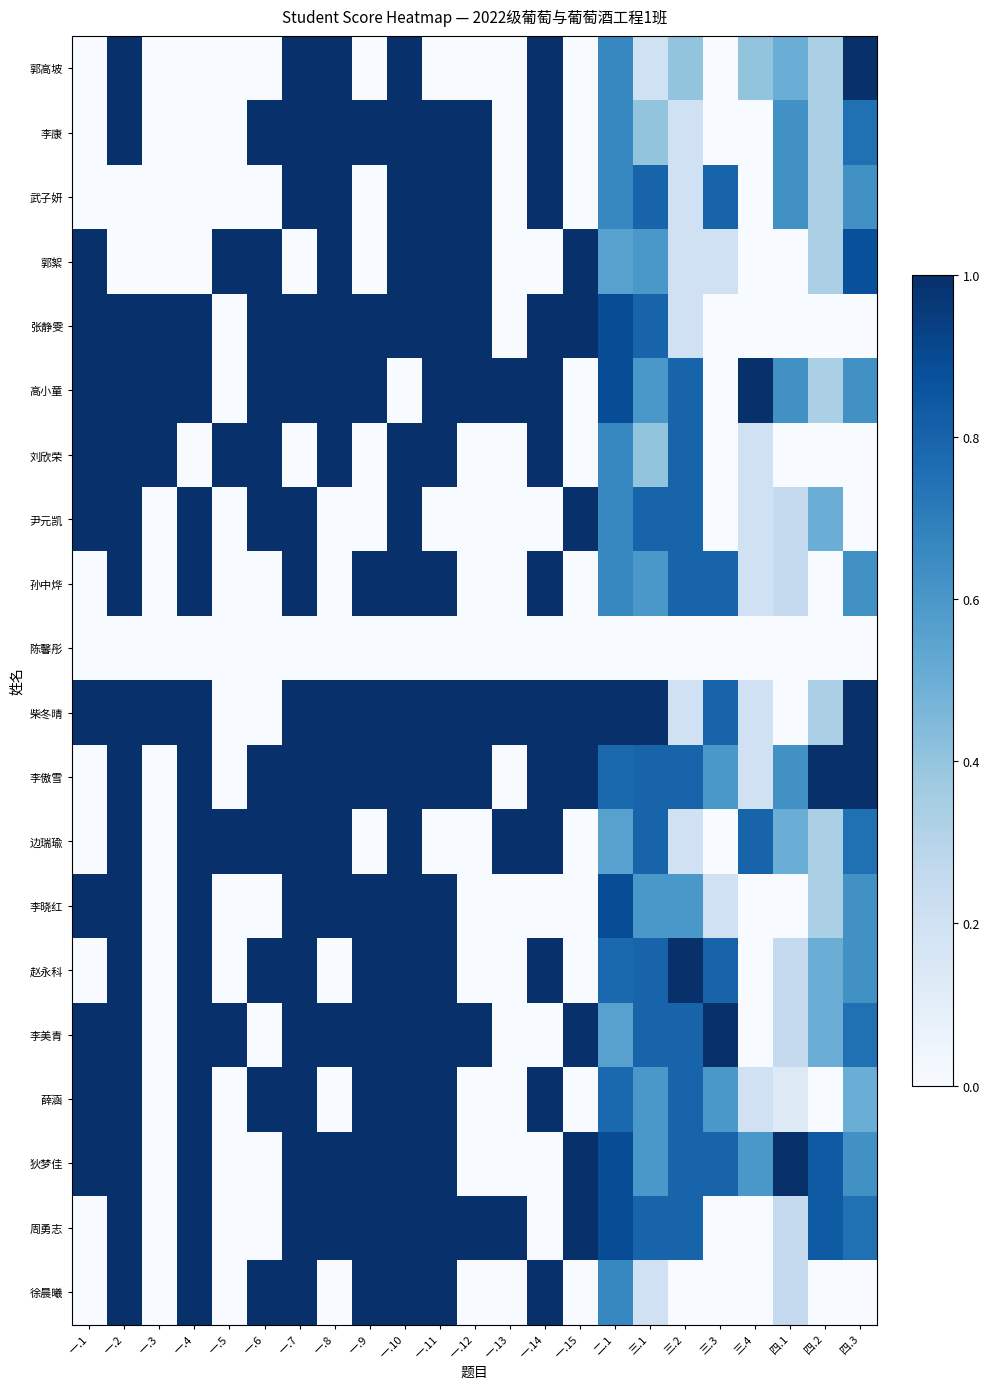

Between 一.1 and 三.4, which is larger?

三.4